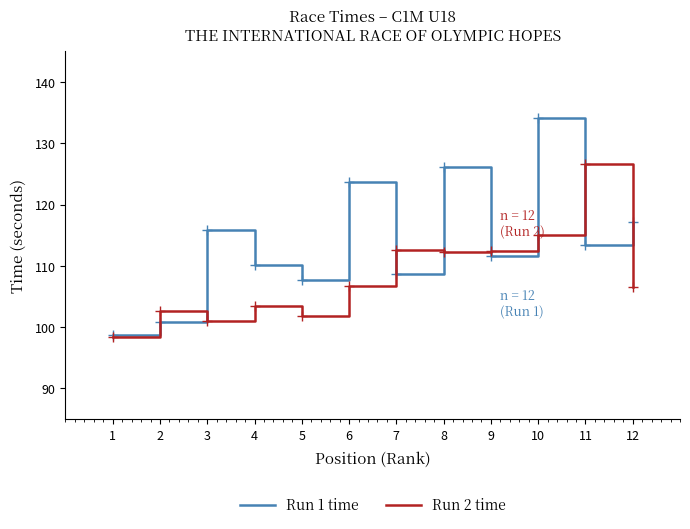

What is the average value of the Run 2 time series?

108.3